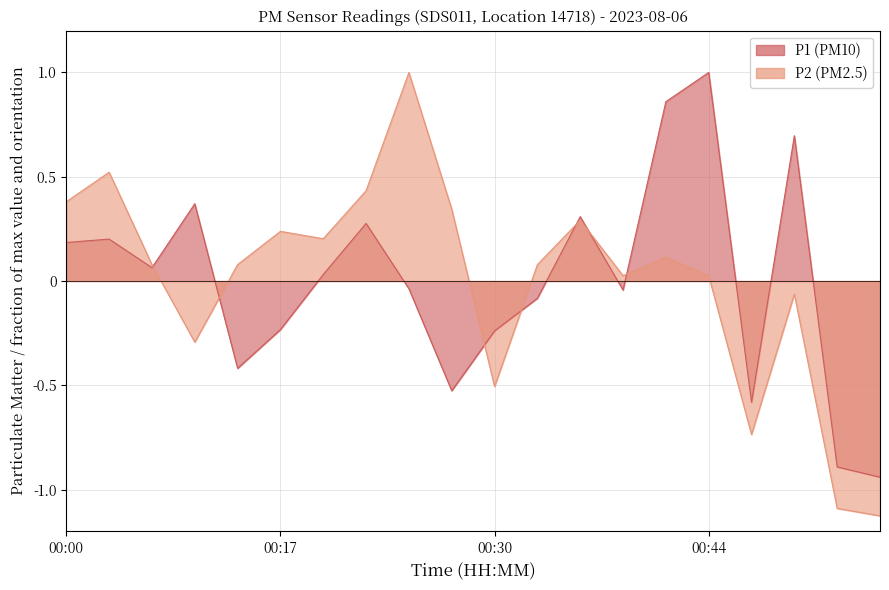

Rank the series by their maximum value, from lowest to highest.

P1, P2